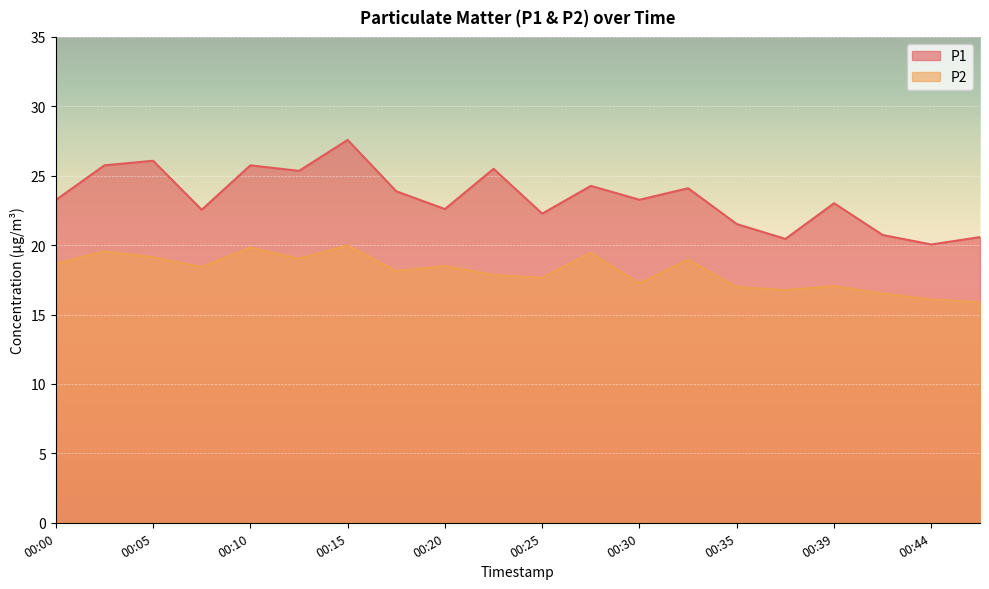

Reading right to left, what are all the values shown in this chart?

P1: 20.6	20.1	20.7	23.0	20.4	21.5	24.1	23.3	24.3	22.3	25.5	22.6	23.9	27.6	25.4	25.8	22.6	26.1	25.8	23.2
P2: 15.9	16.1	16.5	17.1	16.8	17.0	18.9	17.2	19.4	17.6	17.9	18.5	18.1	20.0	19.0	19.8	18.4	19.1	19.6	18.6